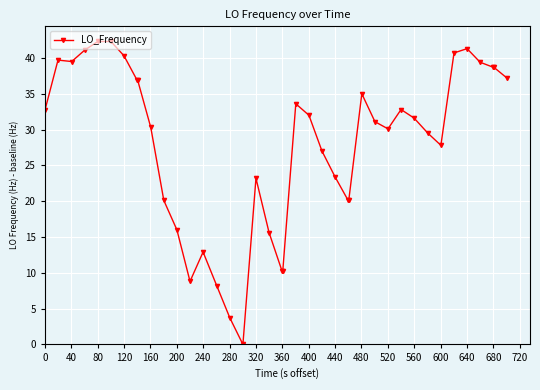

What is the difference between the maximum and minimum values?

42.3